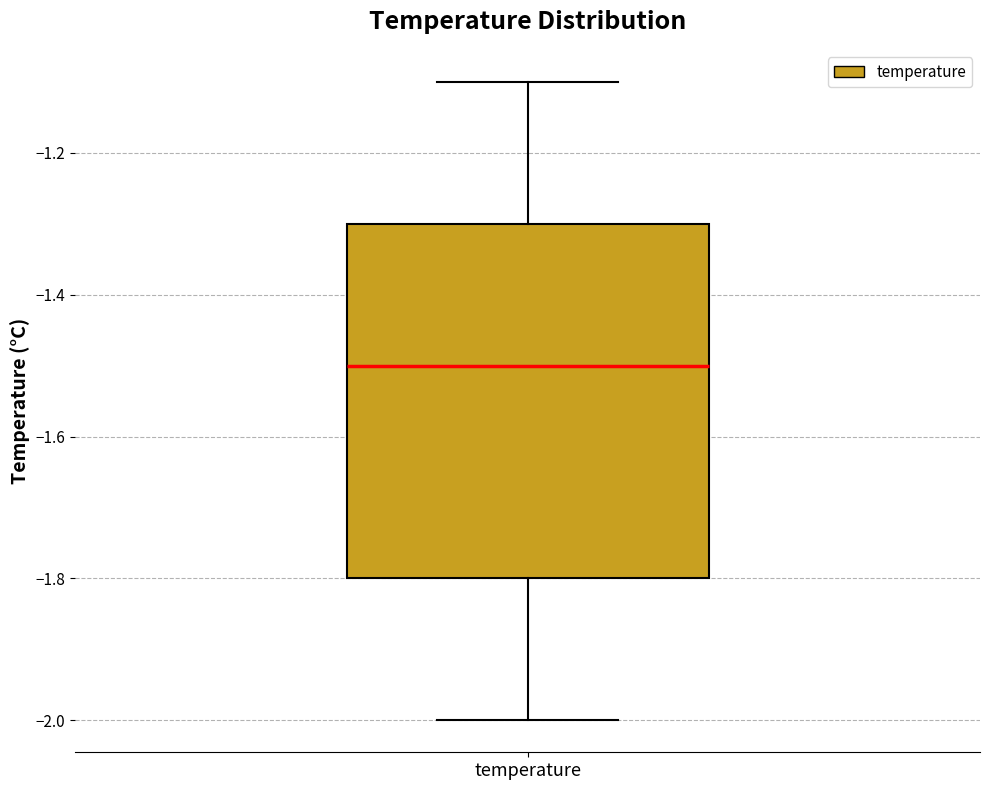

Read this box plot against the y-axis: the position of the median line, the range covered by the box, and the ends of both whiskers. The values are not printed on the chart, so give them approximately, as read against the axis.

median -1.5, box -1.8 to -1.3, whiskers -2.0 to -1.1